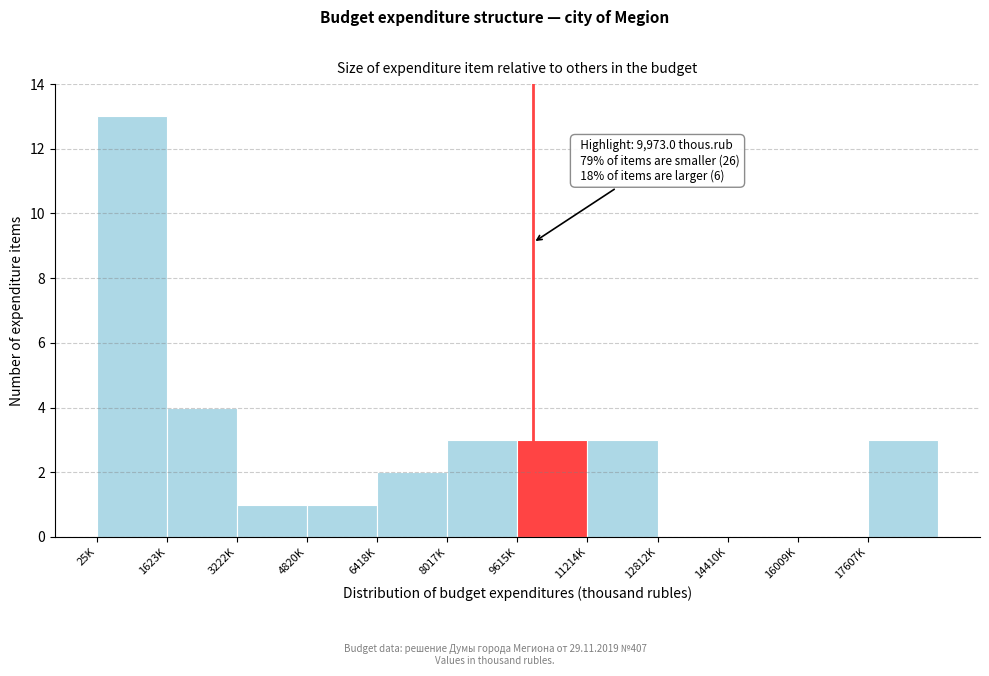

Reading left to right, extract all data points from this chart.

25K=13	1623K=4	3222K=1	4820K=1	6418K=2	8017K=3	9615K=3	11214K=3	12812K=0	14410K=0	16009K=0	17607K=3